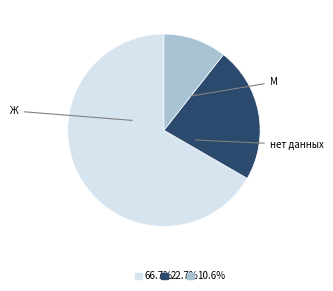

Count the number of slices in the pie.

3